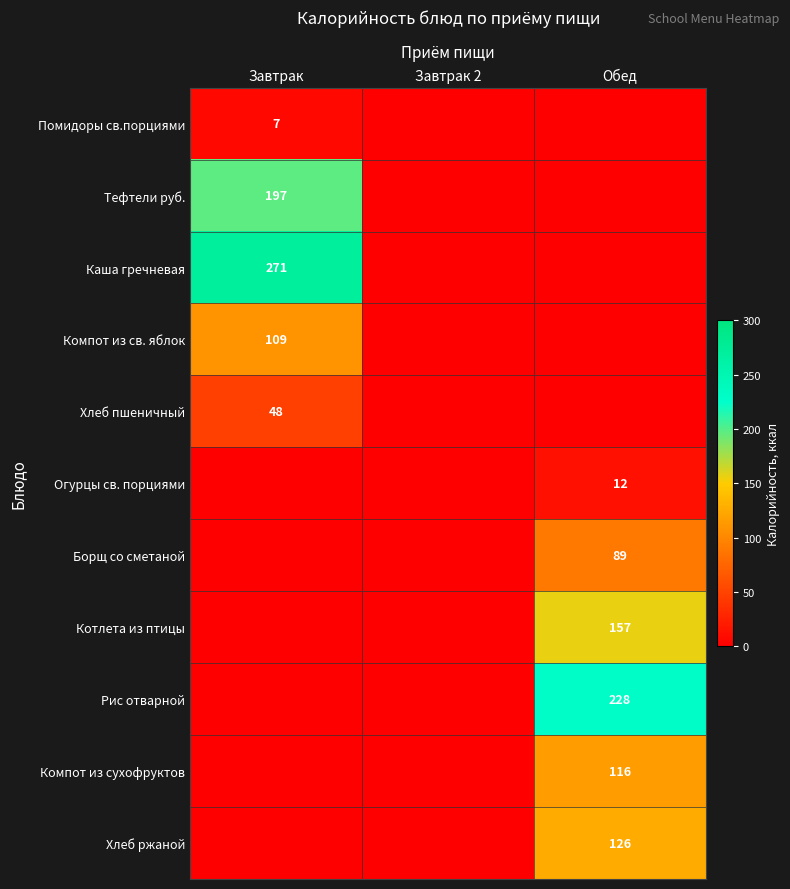

True or false: Компот из сухофруктов has a value of 116 at Обед.

True